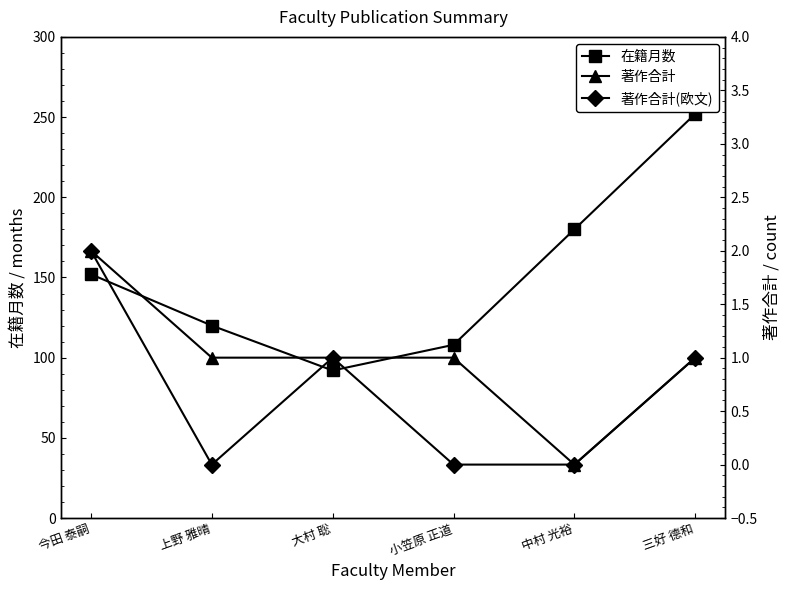

What is the sum of all 在籍月数 values?

904